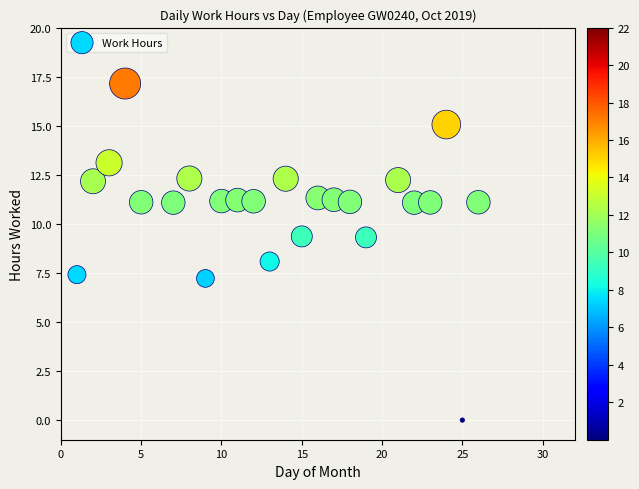

What is the range of X values (max minus min)?

25.0